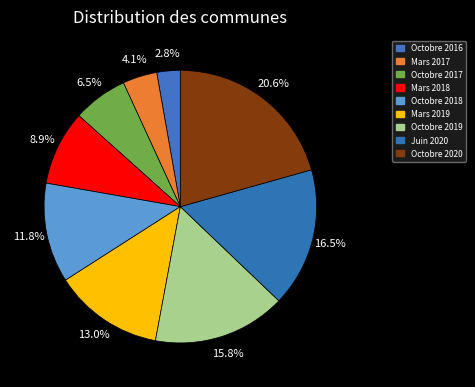

Approximately how many times larger is the value at Octobre 2017 compared to Mars 2019?

0.5